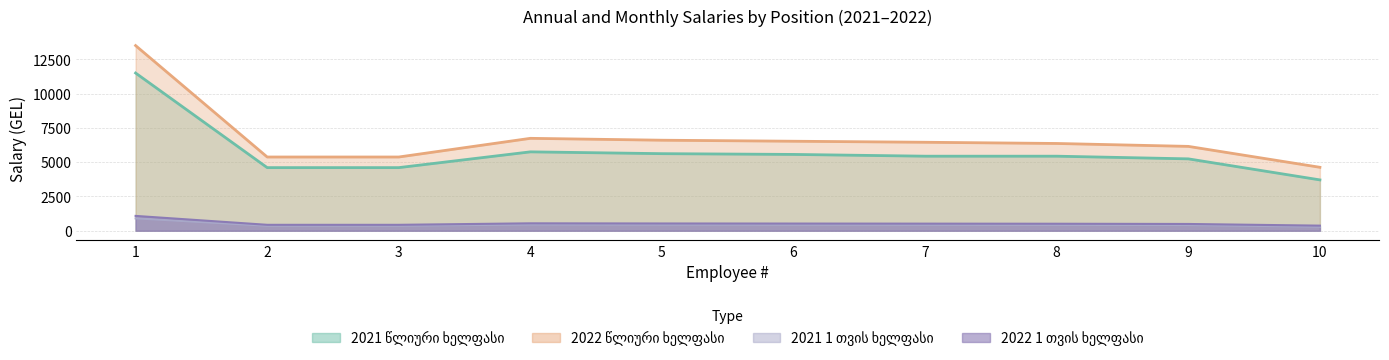

The 2022 წლიური ხელფასი series shows 4289 at 9. True or false?

False